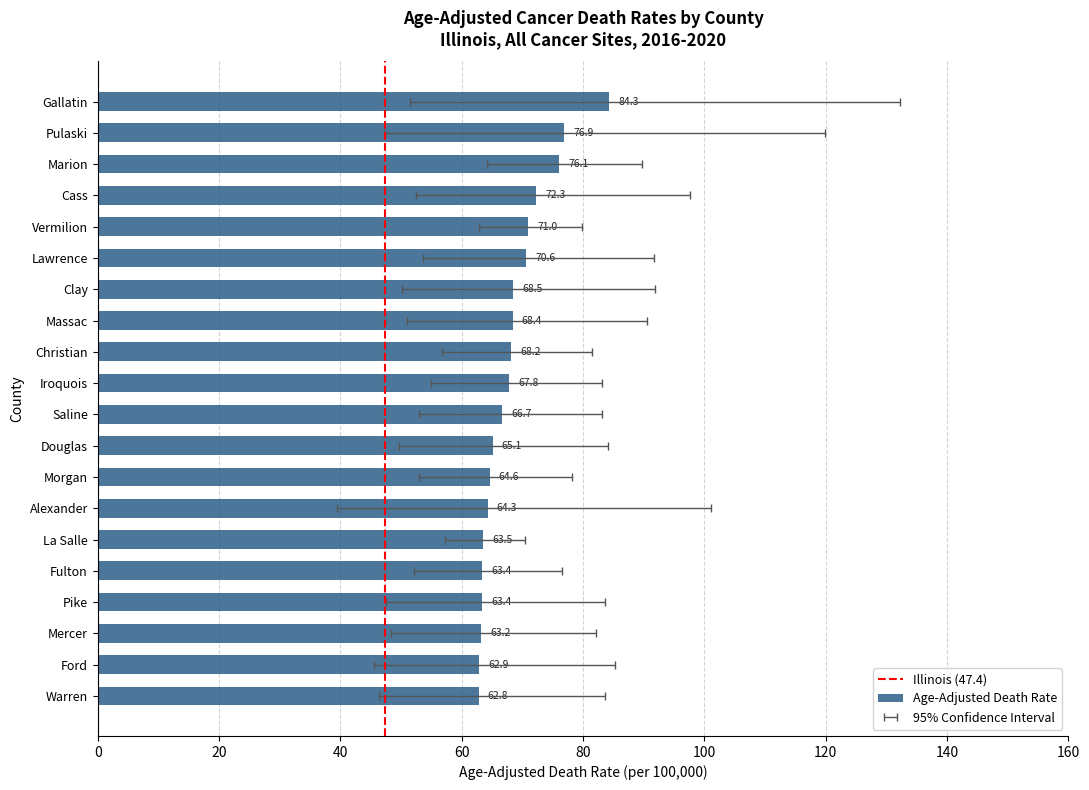

How many data points are above 67?

10